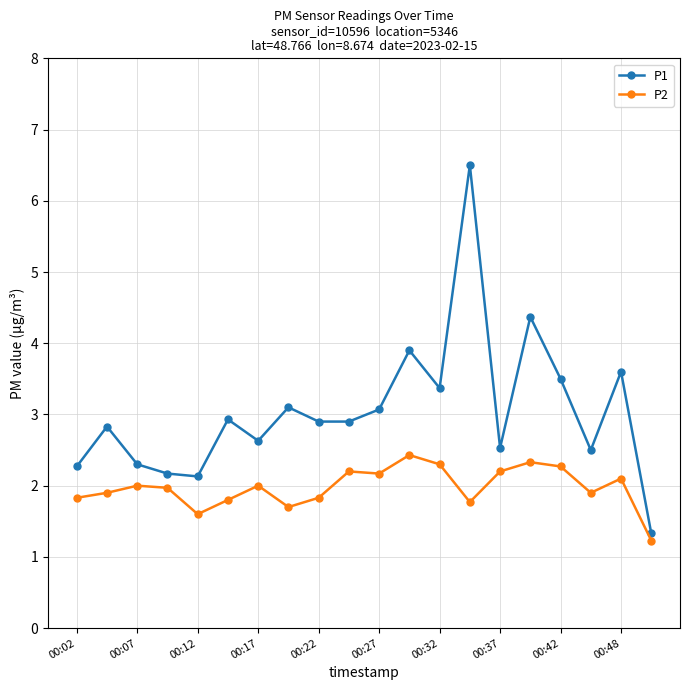

True or false: P1 and P2 intersect in this chart.

False